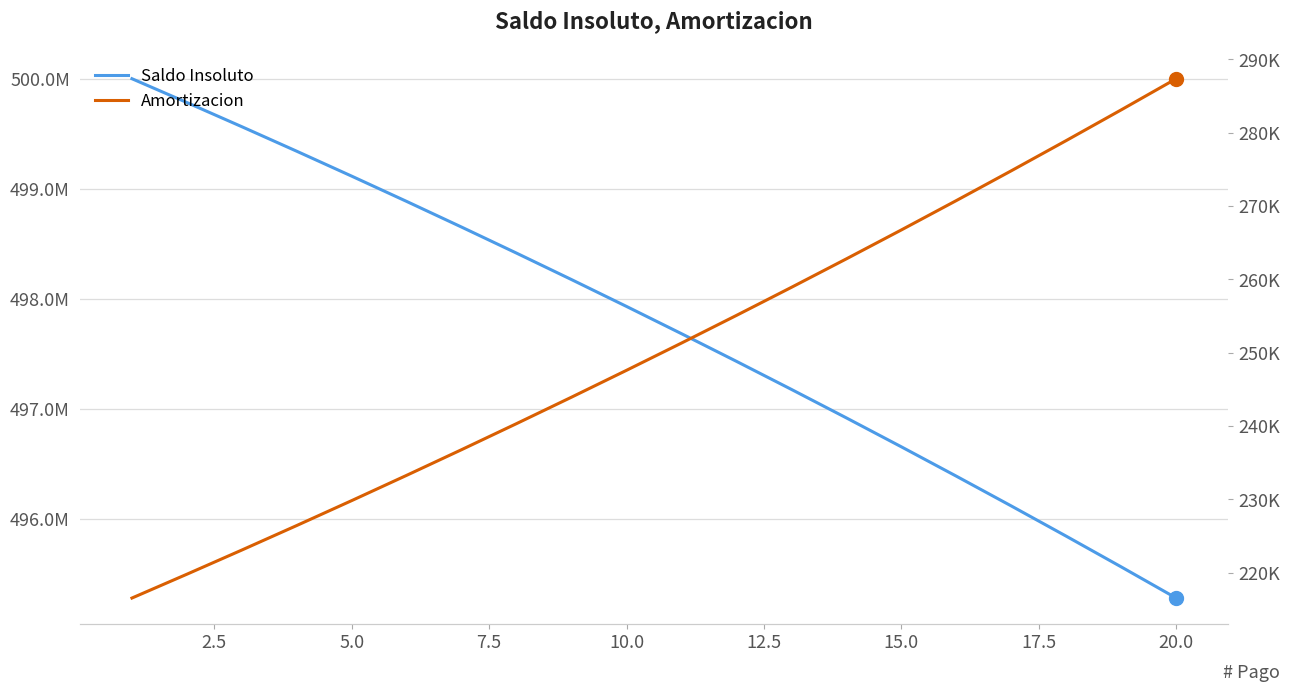

List the series in order of their overall mean, lowest first.

Amortizacion, Saldo Insoluto